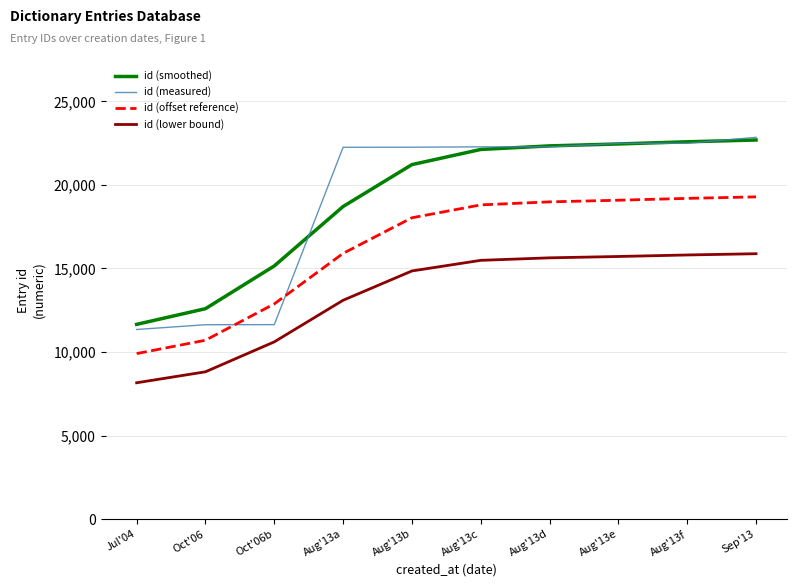

The value of id (smoothed) at Oct'06 is 12592.0. True or false?

True